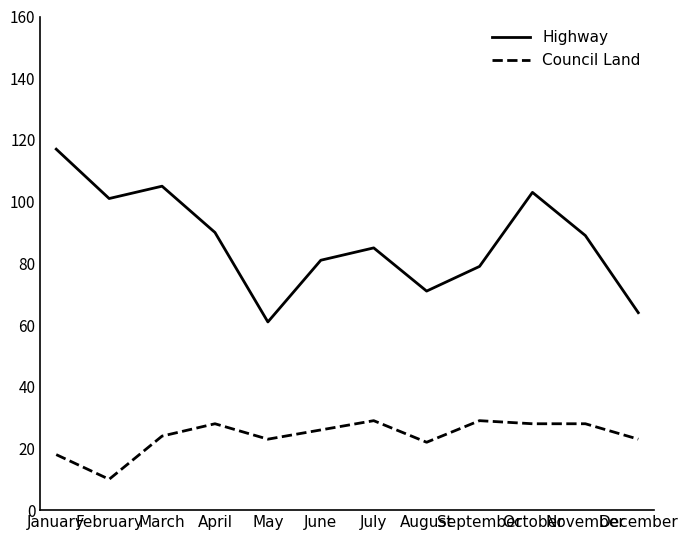

Which series has the largest total across all categories?

Highway